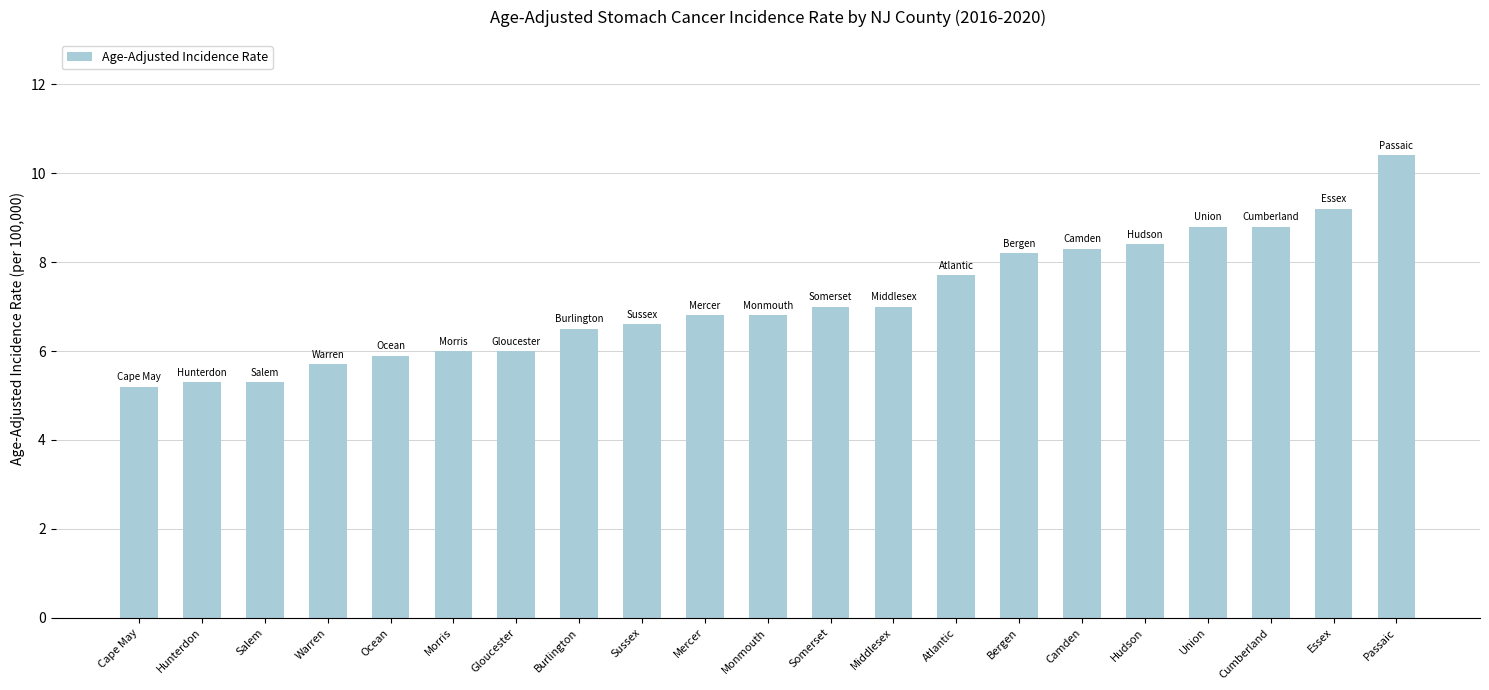

What is the average value?

7.1